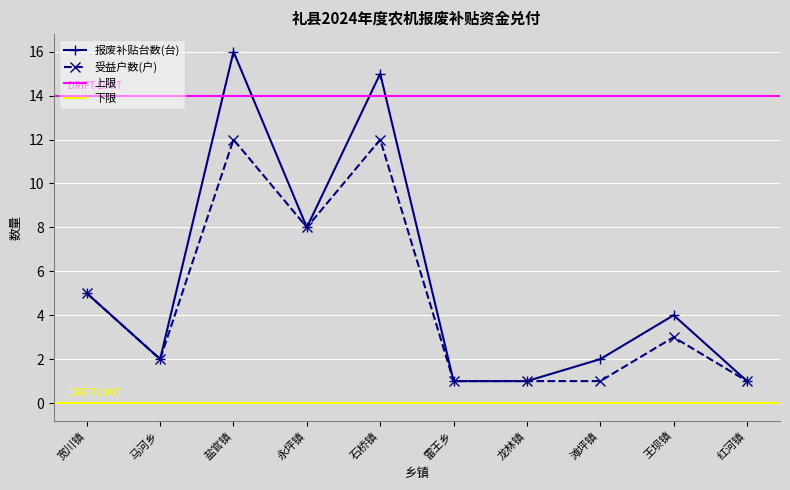

What is the greatest value displayed?

16